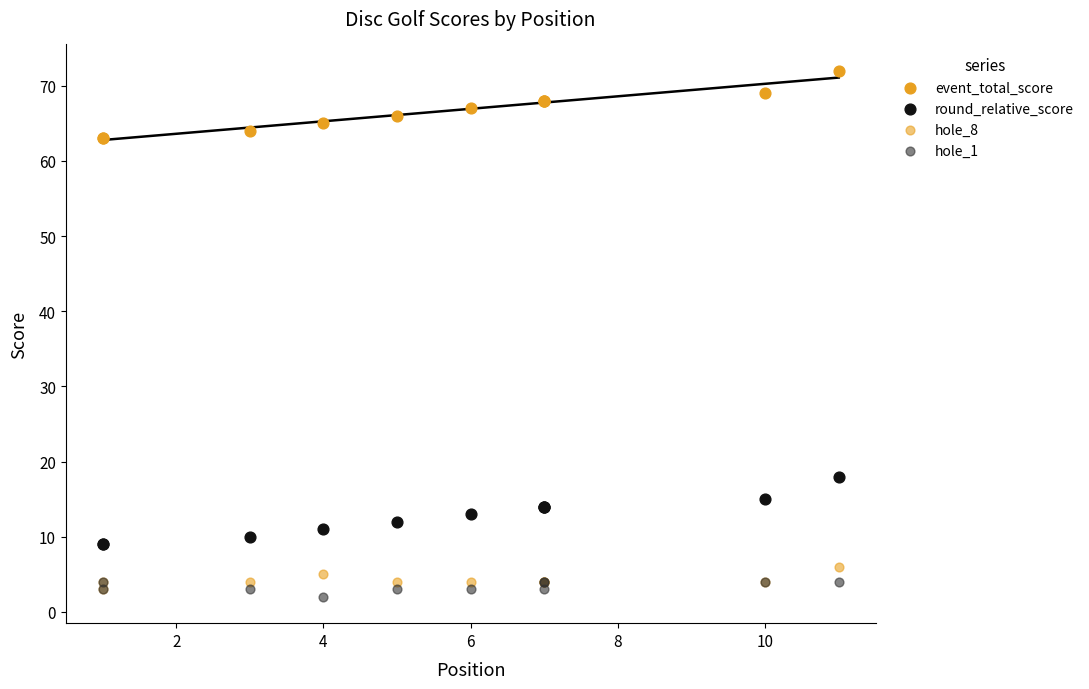

Which series has the largest Y range (max minus min)?

event_total_score